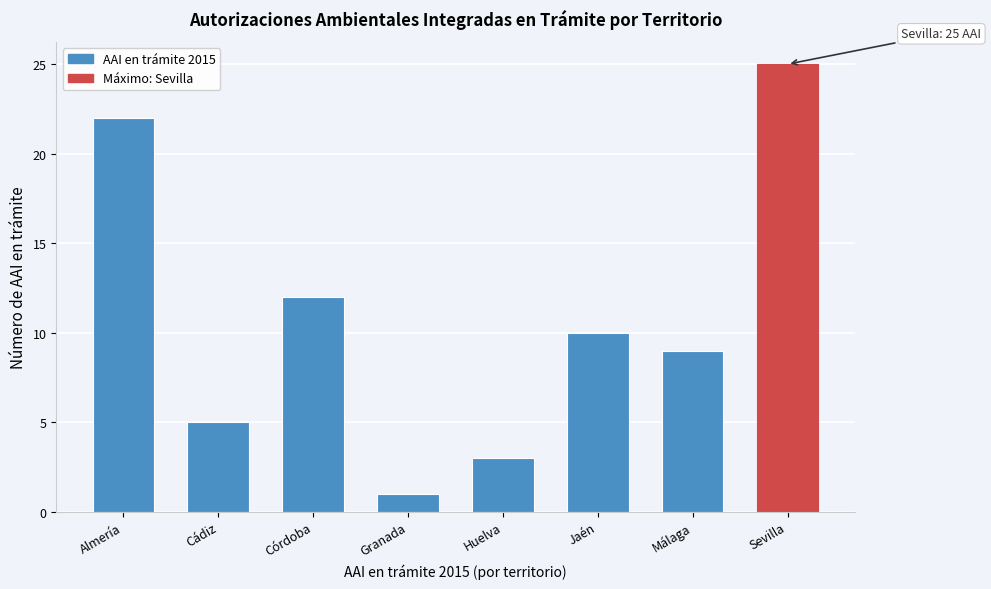

Reading left to right, what are all the values shown in this chart?

22	5	12	1	3	10	9	25